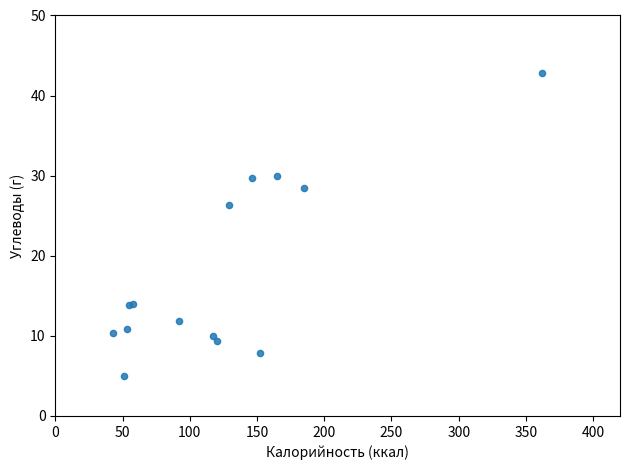

What Y value in the scatter plot is closest to 23?

26.3